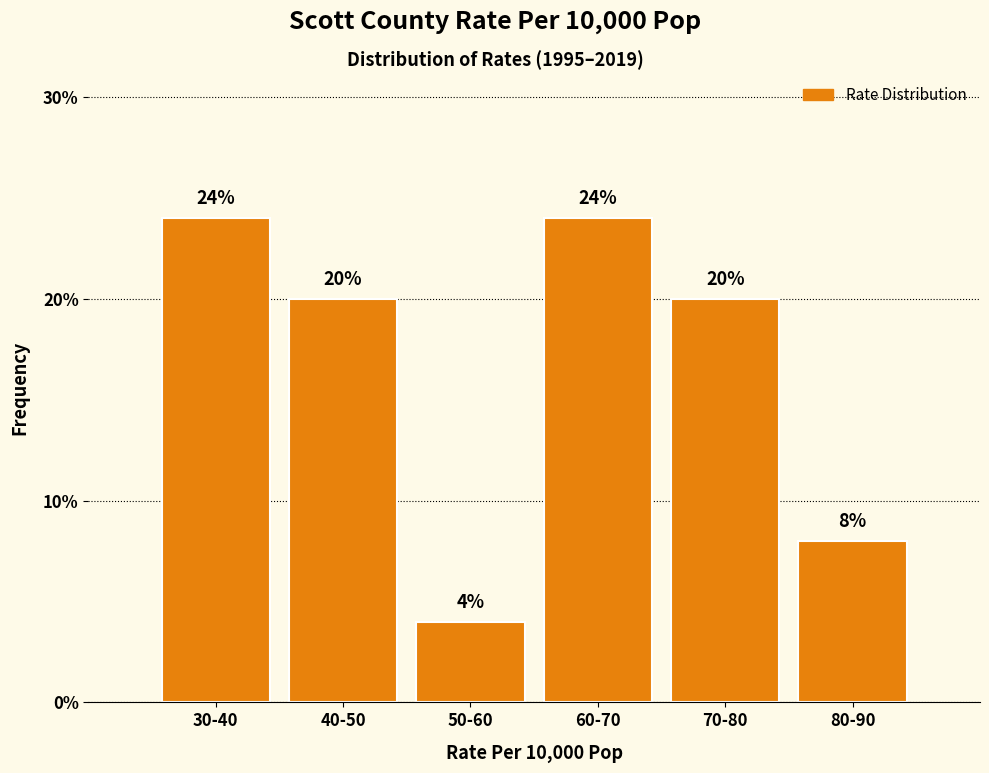

Reading left to right, list all the values displayed in this chart.

24	20	4	24	20	8